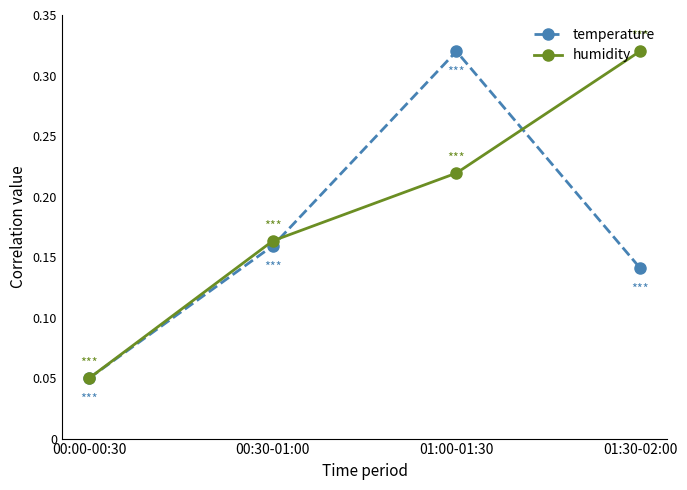

In temperature, how many points are higher than both neighbors (excluding endpoints)?

1